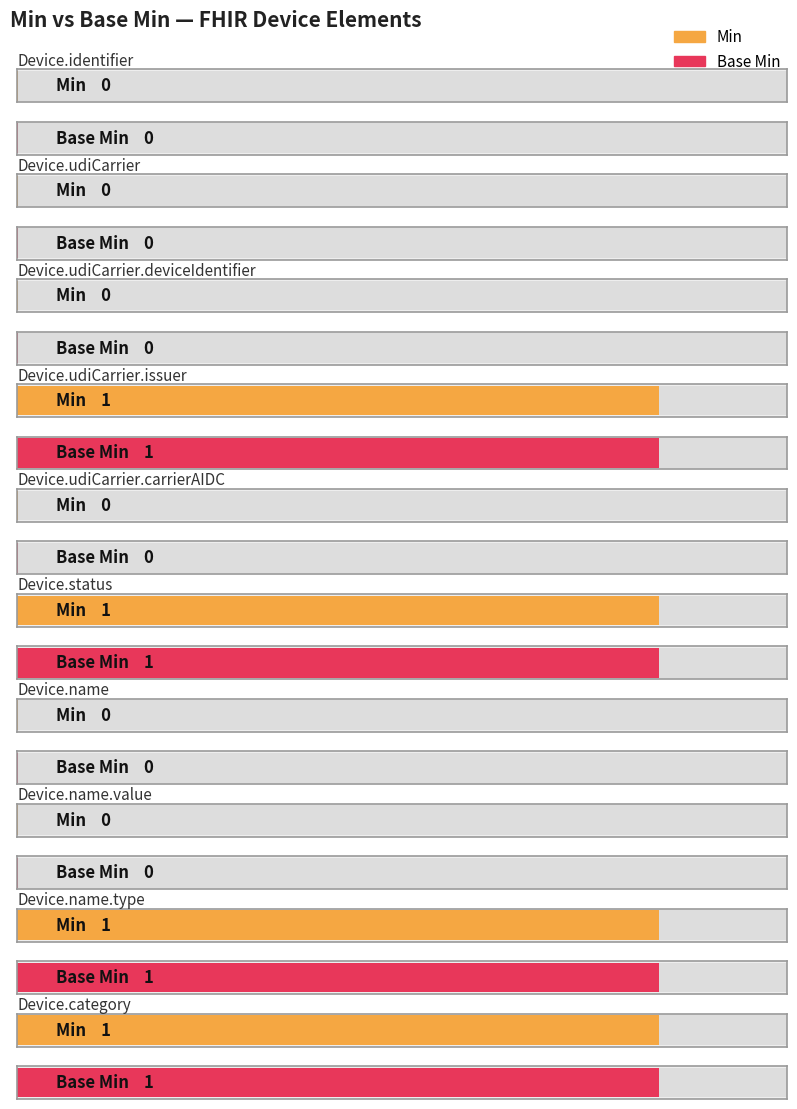

Is it true that Base Min equals 1 at Device.identifier?

False